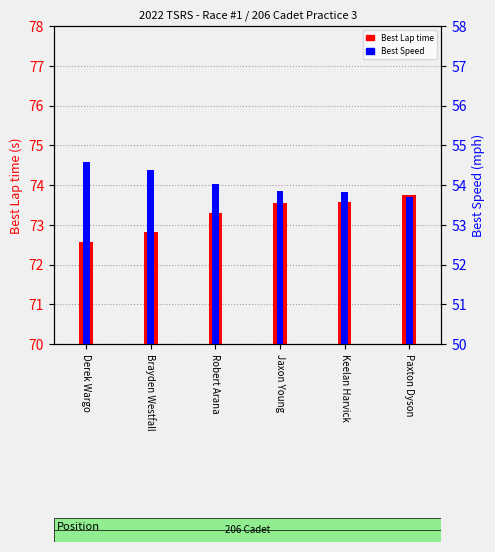

Which series has the widest spread of values?

Best Lap time